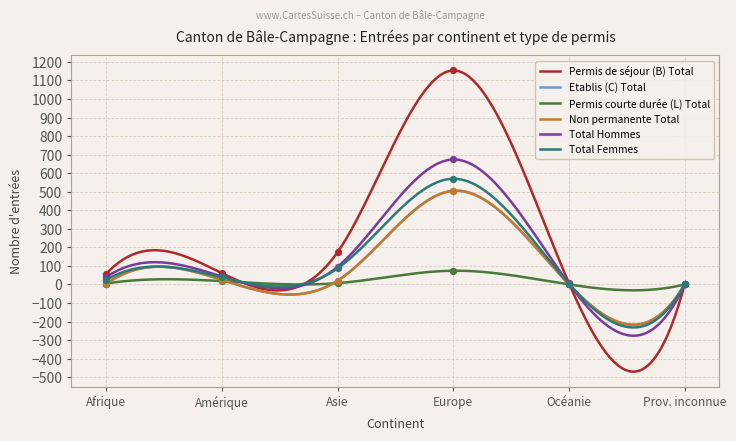

At how many categories does at least one series exceed 740?

1